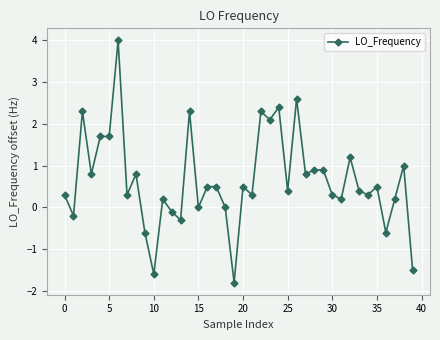

What is the value of the 34th point from the left?

0.4